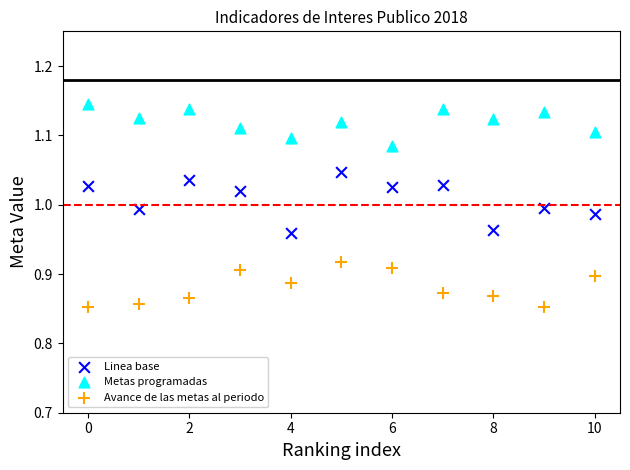

Which series reaches the maximum Y coordinate?

Metas programadas